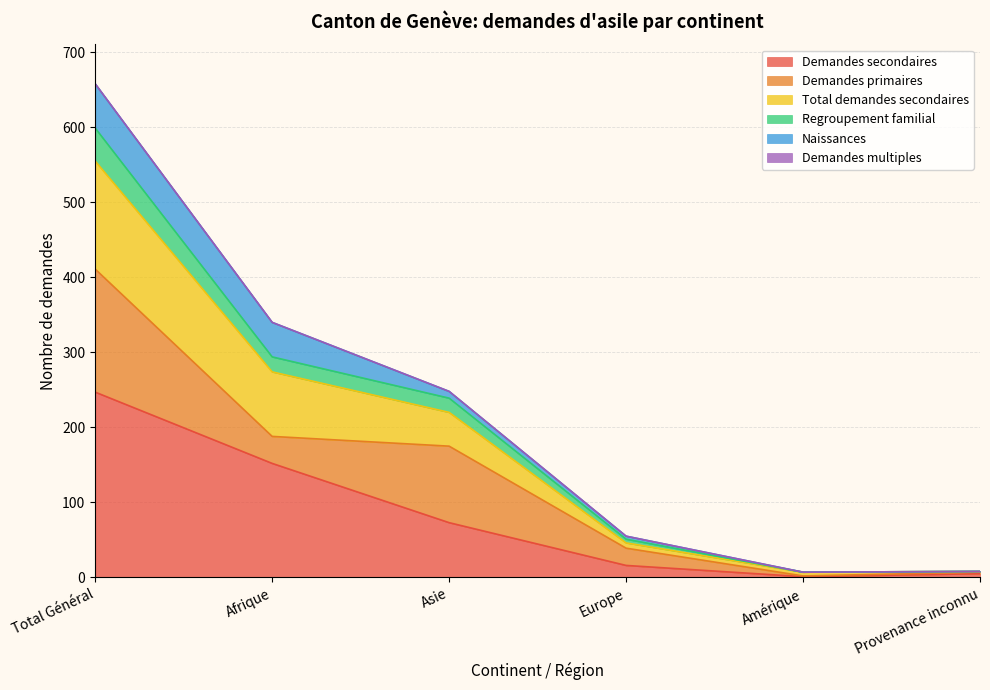

True or false: Demandes secondaires has a value of 16 at Europe.

True